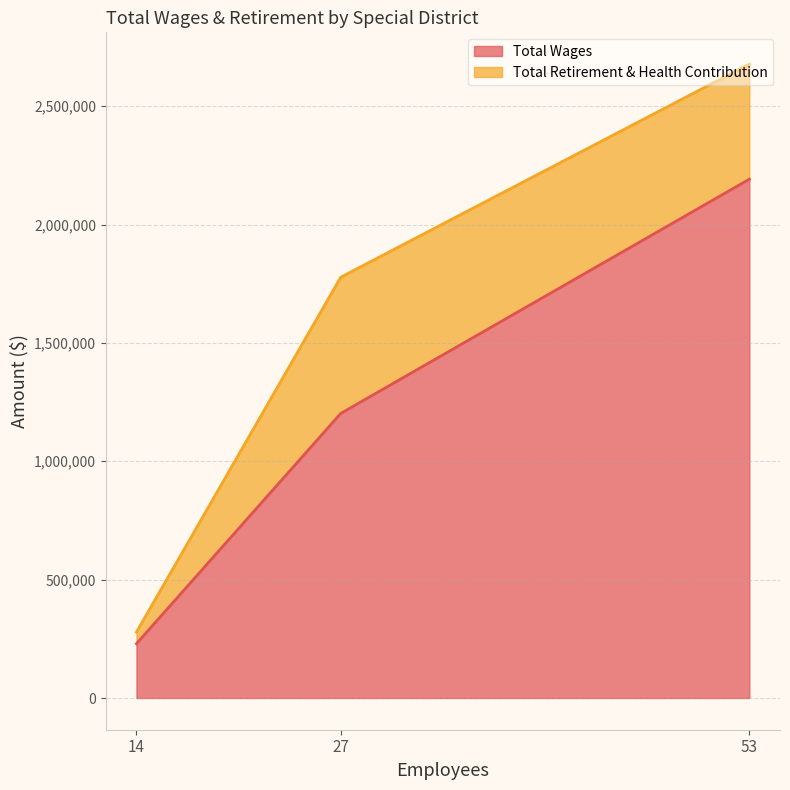

What is the minimum value for Total Wages?

229402